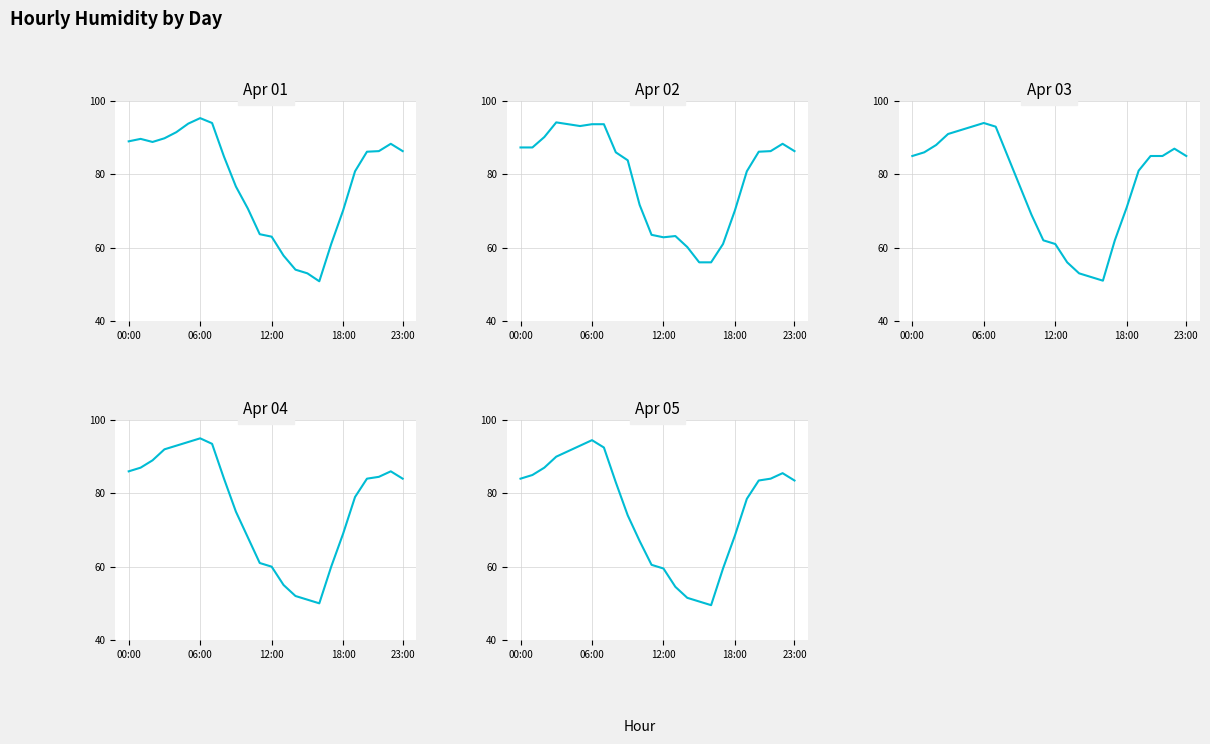

At how many categories does at least one series exceed 59?

22